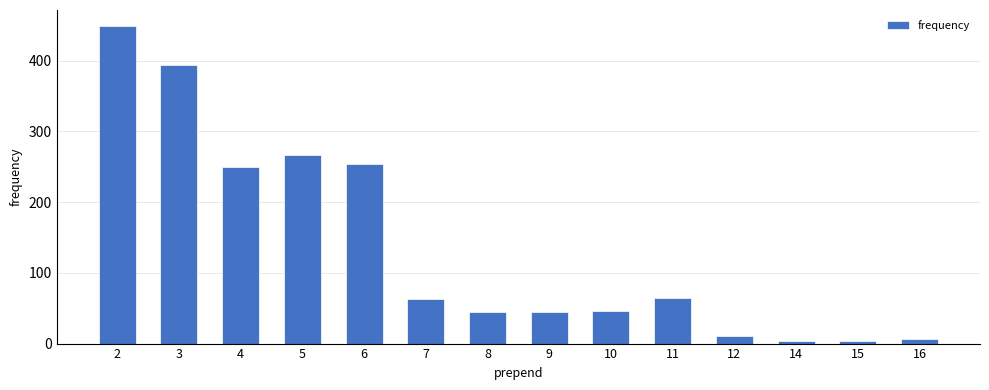

How many categories are shown in the chart?

14